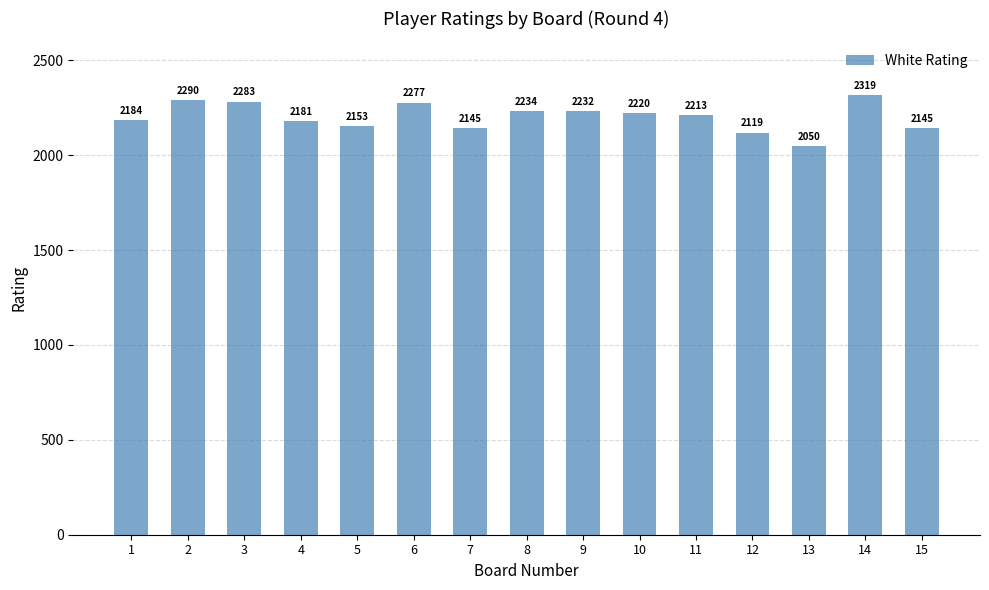

What is the value of the 6th bar from the left?

2277